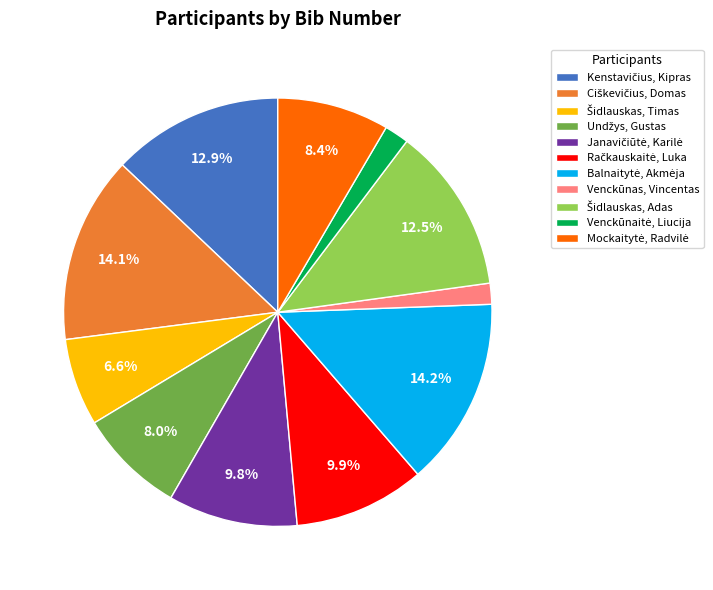

Count the number of slices in the pie.

11